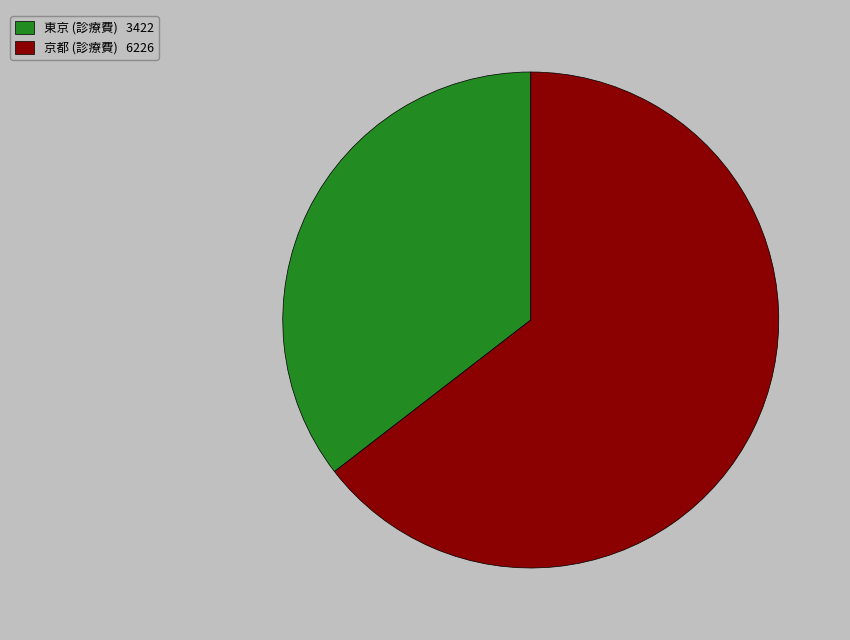

Which slice is the largest?

京都 (診療費) 6226